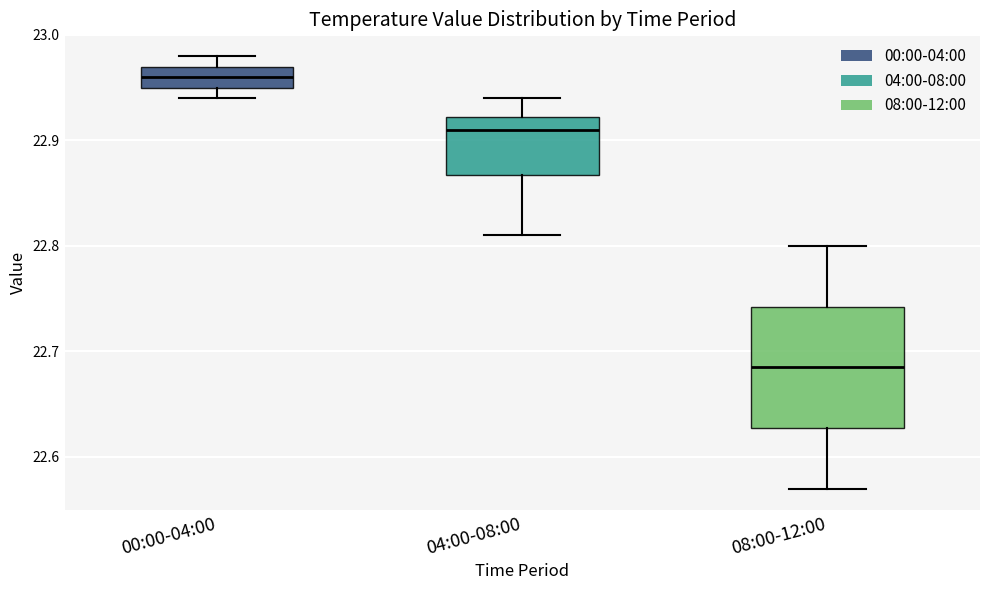

Reading left to right, transcribe this box plot: for each box, give where its median line is, the range the box spans, and where its two whiskers end, as read against the y-axis. The values are not printed on the chart, so give them approximately, as read against the axis.

00:00-04:00: median 22.96, box 22.95 to 22.97, whiskers 22.94 to 22.98
04:00-08:00: median 22.91, box 22.87 to 22.92, whiskers 22.81 to 22.94
08:00-12:00: median 22.69, box 22.63 to 22.74, whiskers 22.57 to 22.80